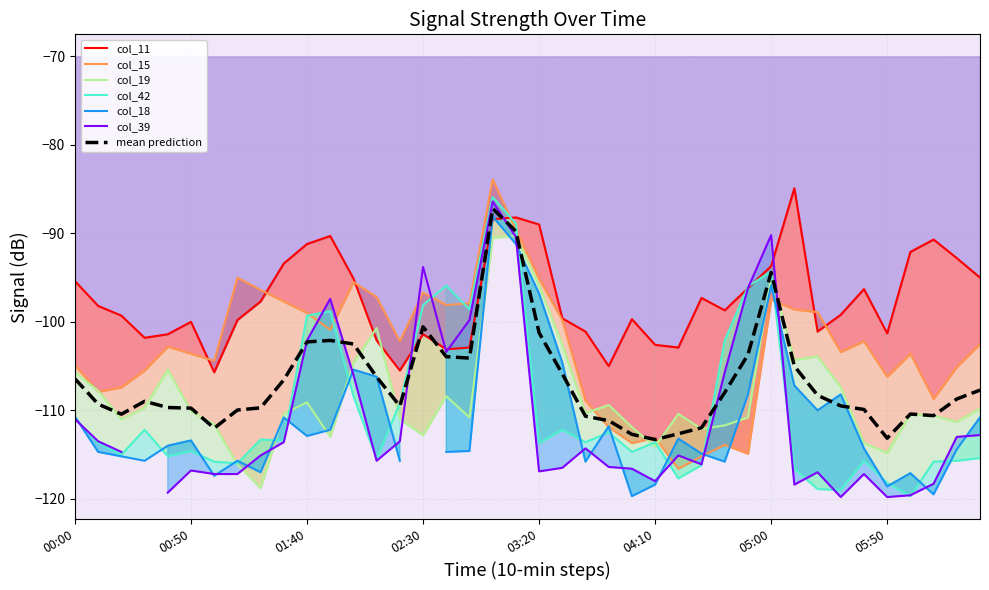

List the labels in order of col_15 value, smallest first.

2009/06/19 04:20, 2009/06/19 04:30, 2009/06/19 04:50, 2009/06/19 04:40, 2009/06/19 04:00, 2009/06/19 04:10, 2009/06/19 03:50, 2009/06/19 03:40, 2009/06/19 06:10, 2009/06/19 00:10, 2009/06/19 00:20, 2009/06/19 05:50, 2009/06/19 00:30, 2009/06/19 06:20, 2009/06/19 00:00, 2009/06/19 01:00, 2009/06/19 00:50, 2009/06/19 06:00, 2009/06/19 05:30, 2009/06/19 00:40, 2009/06/19 06:30, 2009/06/19 02:20, 2009/06/19 05:40, 2009/06/19 01:50, 2009/06/19 03:30, 2009/06/19 01:40, 2009/06/19 05:20, 2009/06/19 05:10, 2009/06/19 02:40, 2009/06/19 02:50, 2009/06/19 01:30, 2009/06/19 05:00, 2009/06/19 02:10, 2009/06/19 02:30, 2009/06/19 01:20, 2009/06/19 02:00, 2009/06/19 03:20, 2009/06/19 01:10, 2009/06/19 03:10, 2009/06/19 03:00